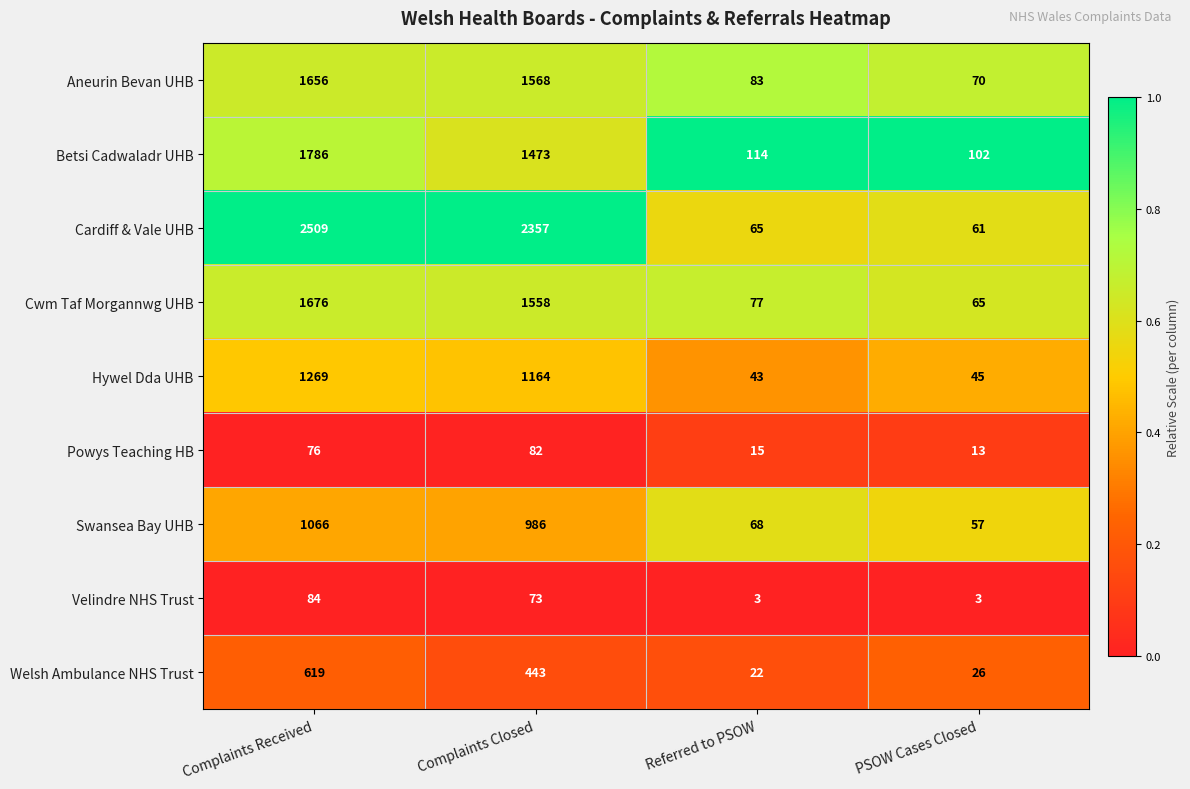

What is the average value of the Hywel Dda UHB series?

630